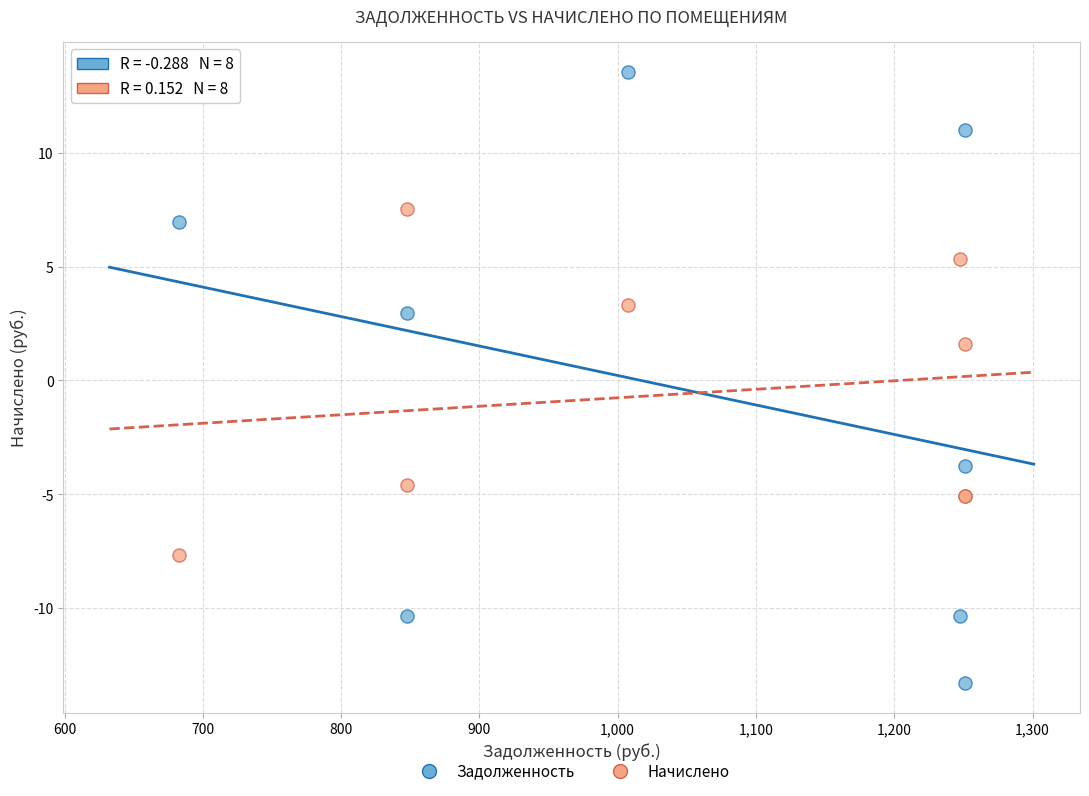

In the Задолженность series, what Y value is closest to 0?

3.0